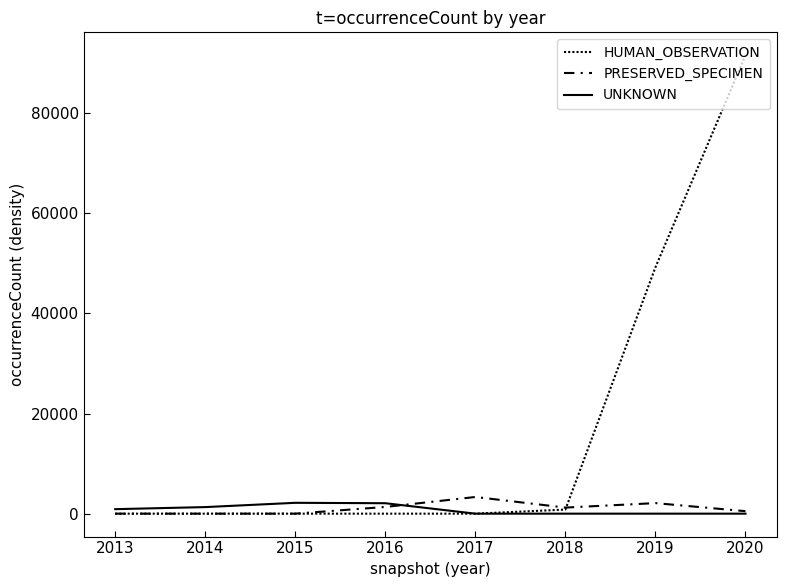

What is the value of the UNKNOWN point at the 3rd from the left?

2167